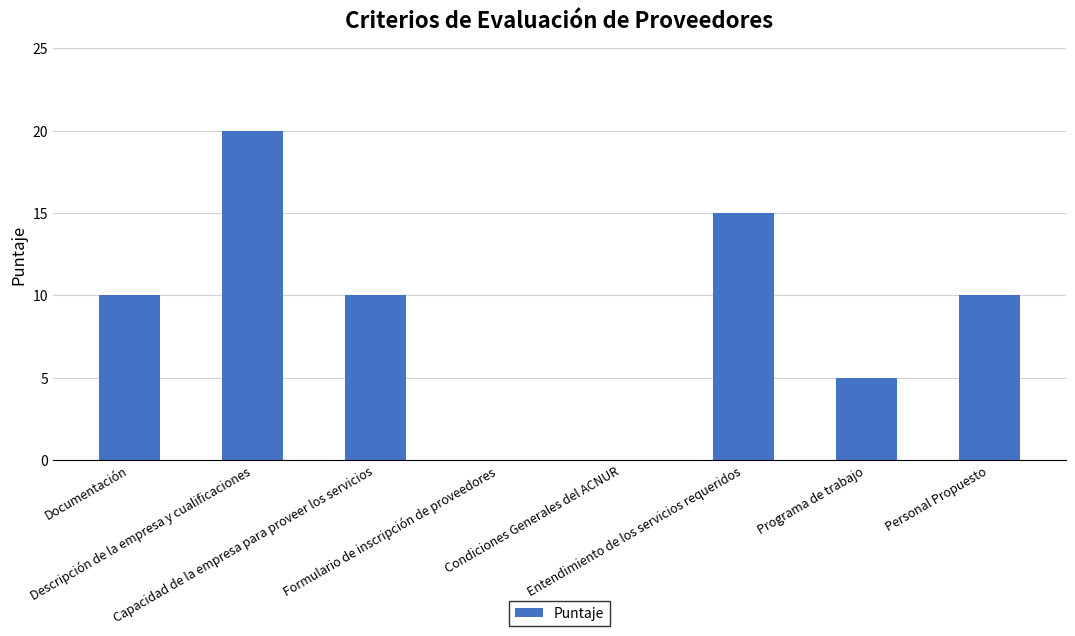

What is the maximum value shown in the chart?

20